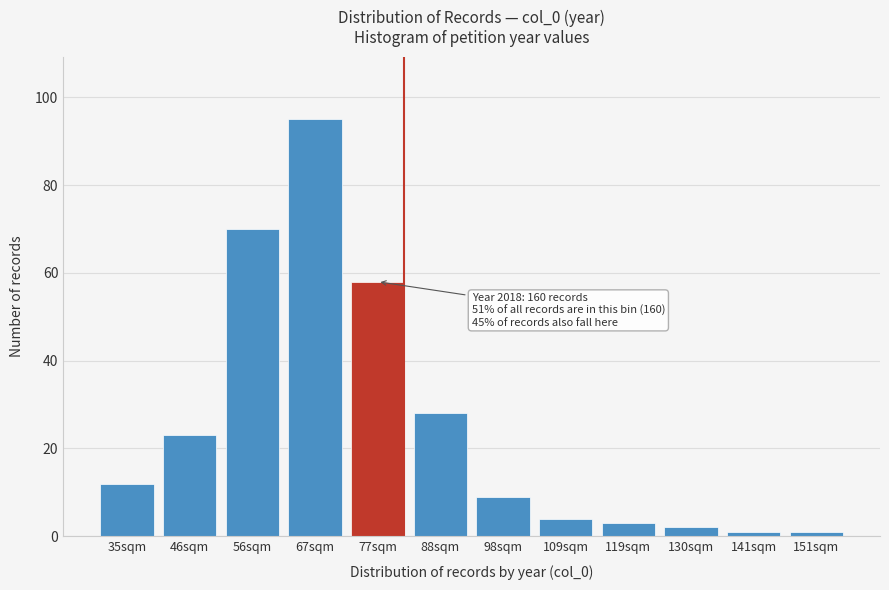

Reading left to right, extract all data points from this chart.

35sqm=12	46sqm=23	56sqm=70	67sqm=95	77sqm=58	88sqm=28	98sqm=9	109sqm=4	119sqm=3	130sqm=2	141sqm=1	151sqm=1